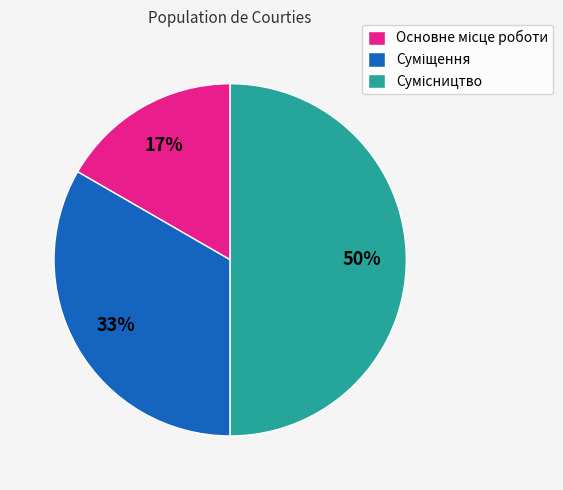

To the nearest percent, what is the average slice percentage?

33%